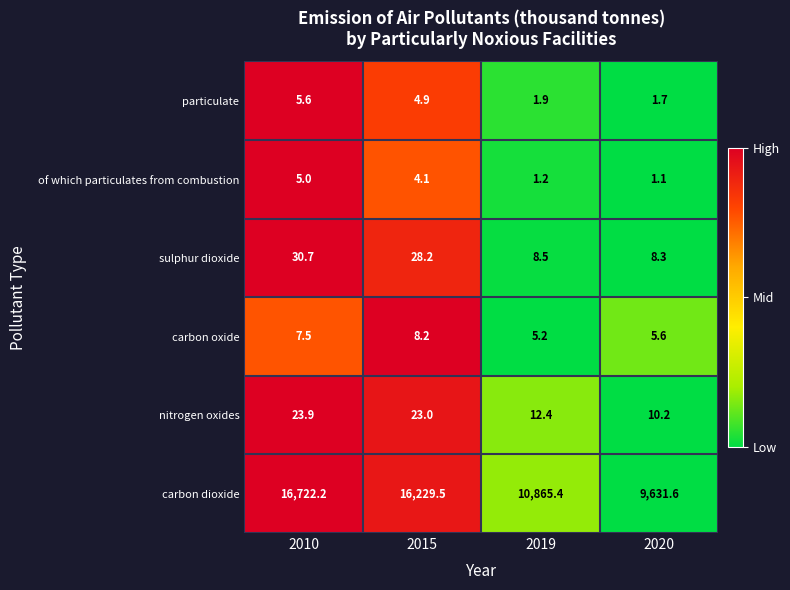

Which series has the largest range (max minus min)?

carbon dioxide